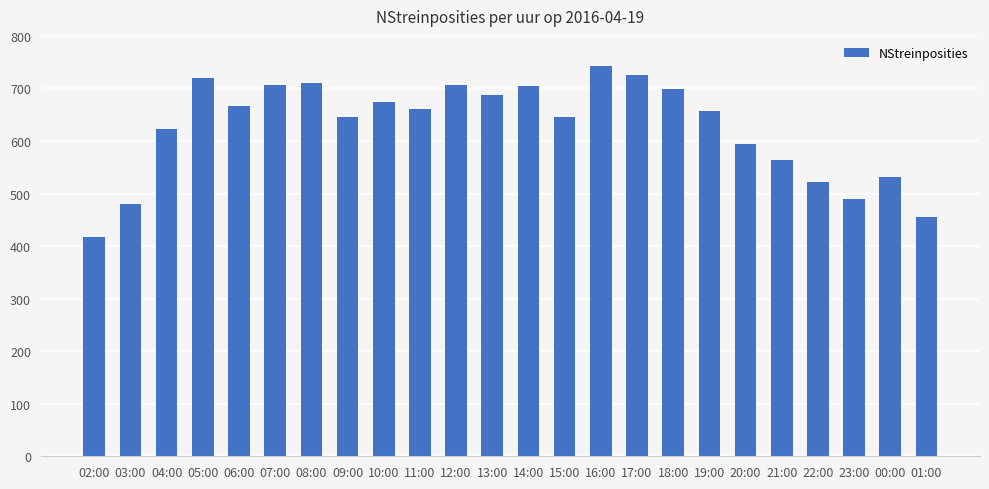

What is the value of the 19th bar from the left?

595